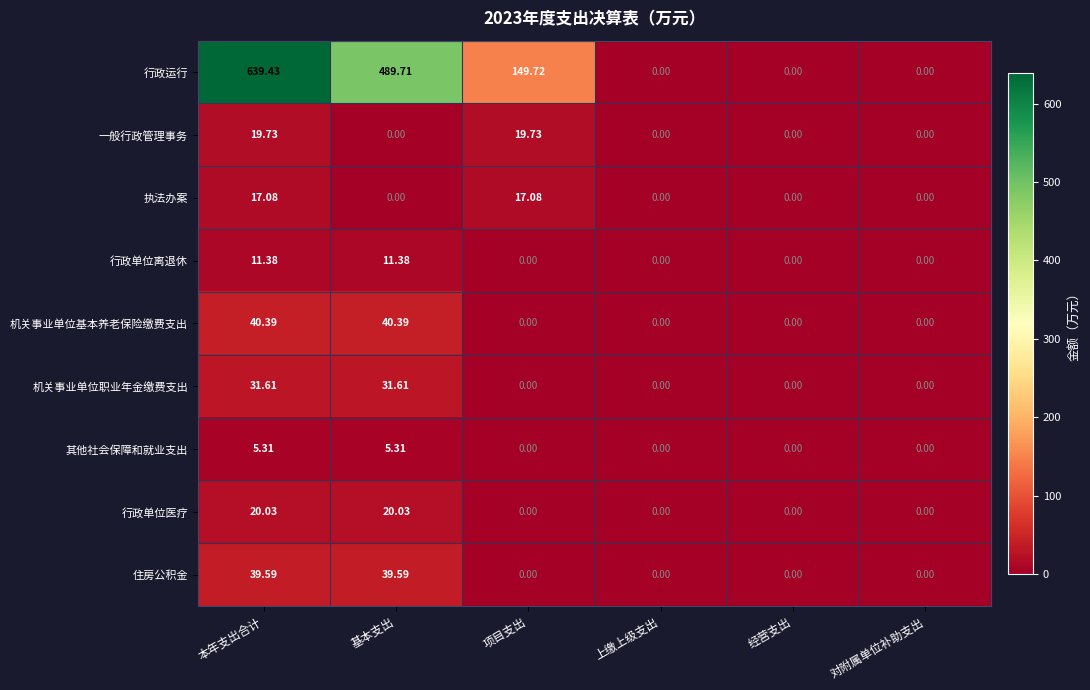

Which series has the largest total across all categories?

行政运行